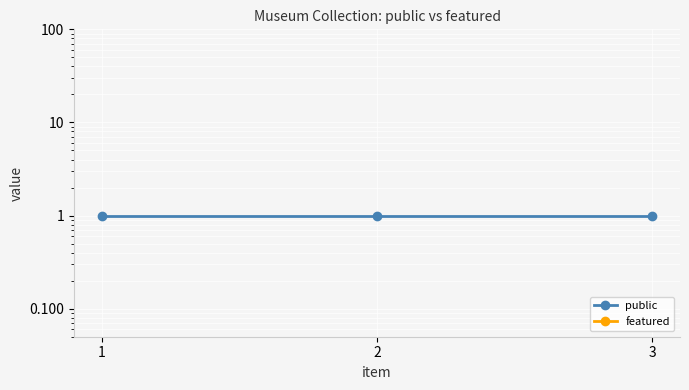

Which series has the largest range (max minus min)?

public